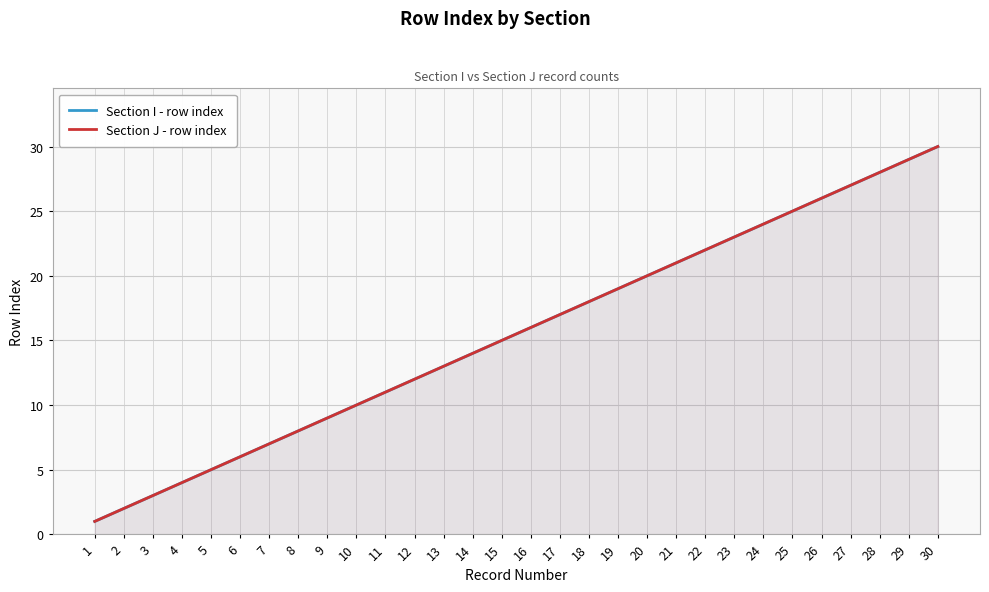

True or false: Section I - row index and Section J - row index intersect in this chart.

False